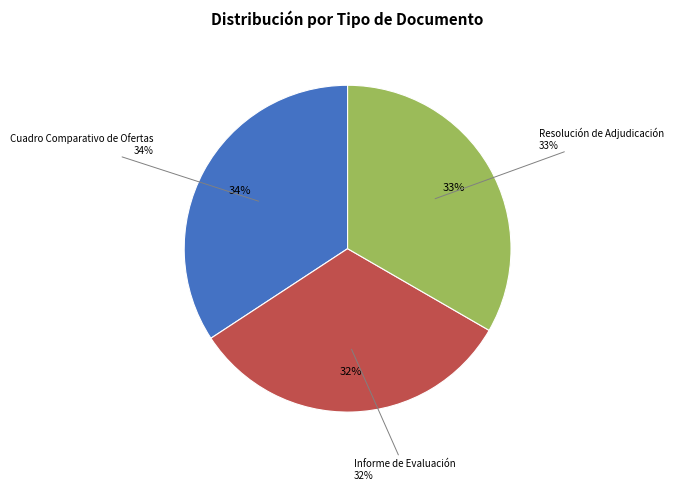

To the nearest percent, what is the average slice percentage?

33%